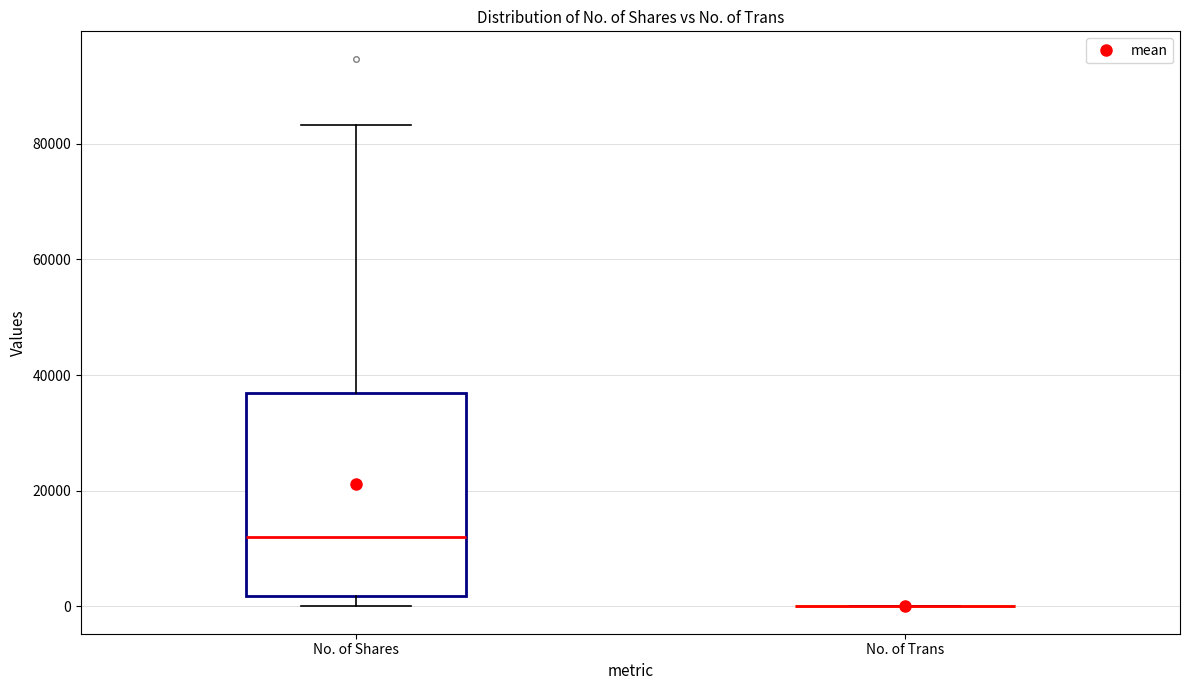

Which box is the tallest, from its lower edge to its upper edge?

No. of Shares